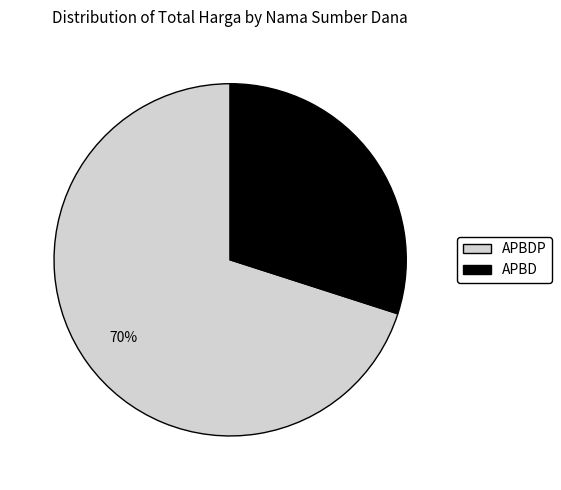

To the nearest percent, what is the difference between the largest and smallest slice percentages?

40%